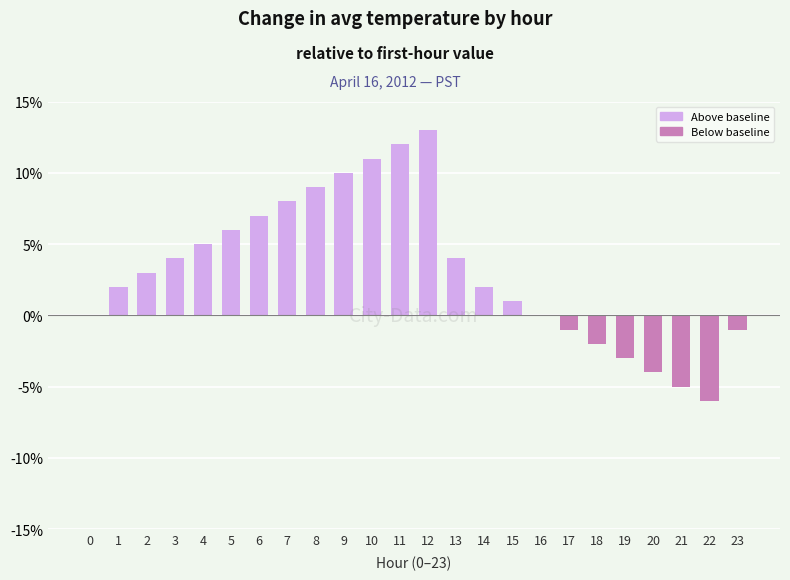

Reading right to left, list all the values displayed in this chart.

23=-0.0	22=-0.1	21=-0.1	20=-0.0	19=-0.0	18=-0.0	17=-0.0	16=0.0	15=0.0	14=0.0	13=0.0	12=0.1	11=0.1	10=0.1	9=0.1	8=0.1	7=0.1	6=0.1	5=0.1	4=0.1	3=0.0	2=0.0	1=0.0	0=0.0